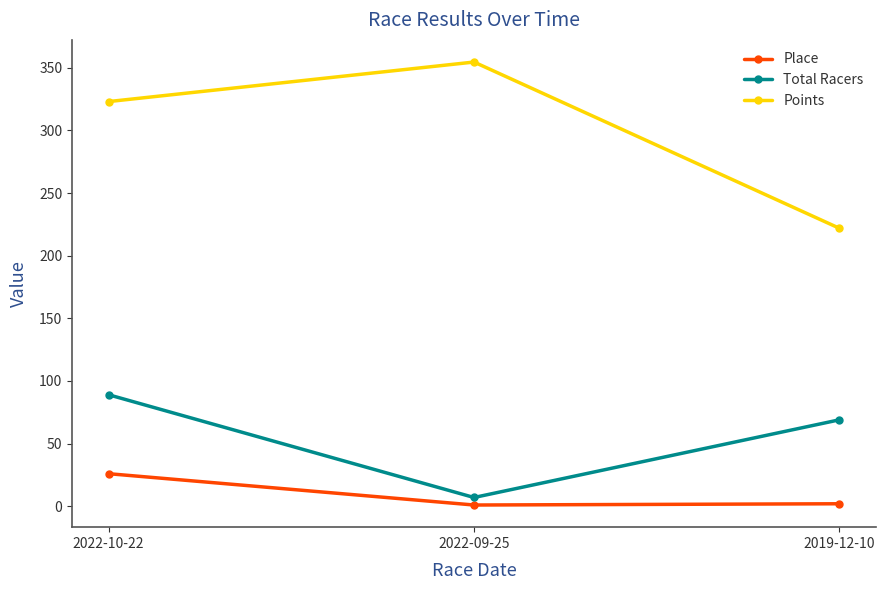

Rank the categories by Total Racers value from highest to lowest.

2022-10-22, 2019-12-10, 2022-09-25